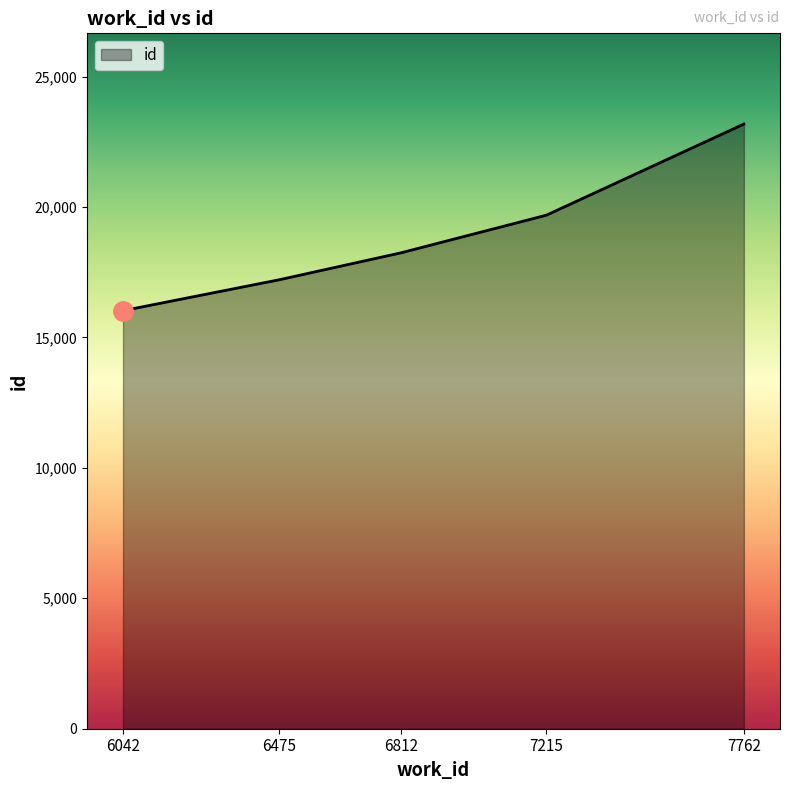

Reading left to right, what are all the values shown in this chart?

6042=16026	6475=17211	6812=18243	7215=19687	7762=23180